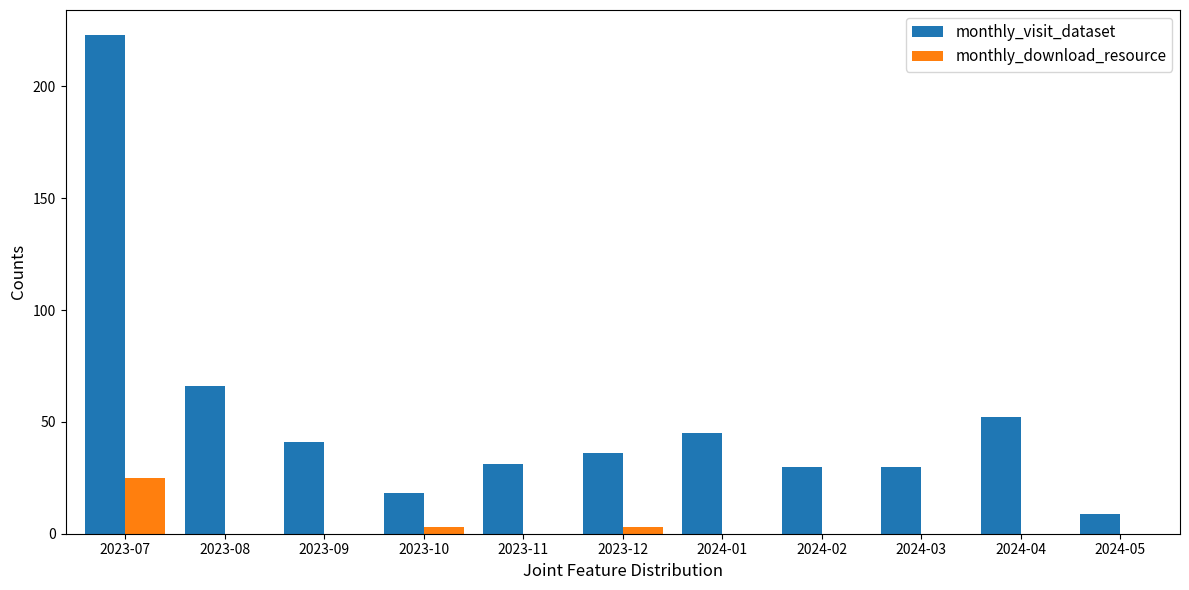

The monthly_visit_dataset series shows 61 at 2024-01. True or false?

False